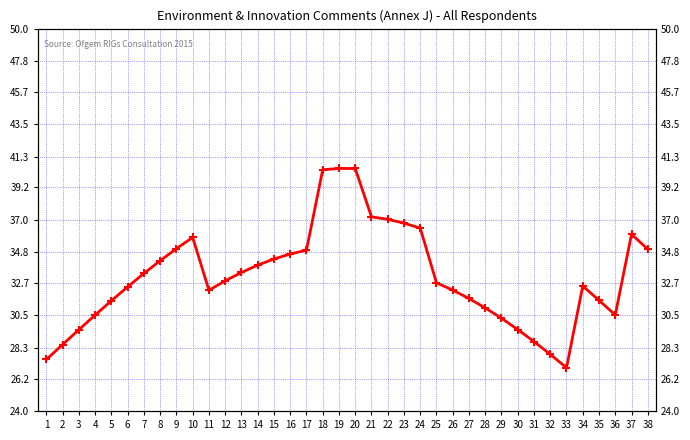

What is the value of the 26th point from the left?

32.2